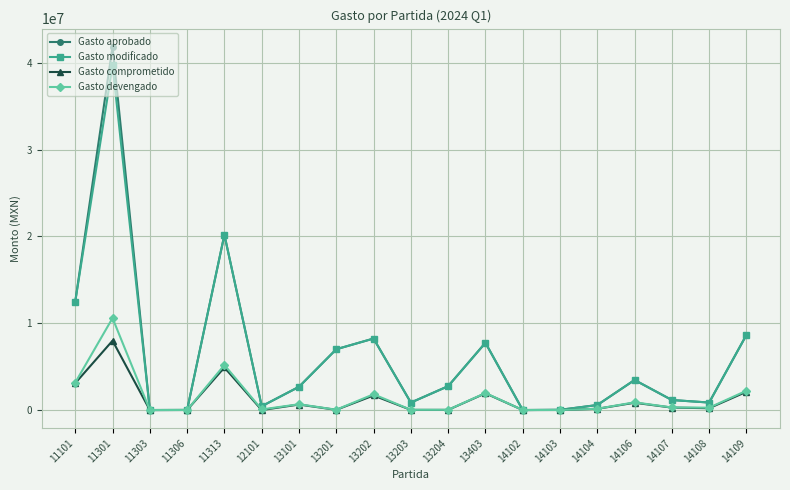

What is the value of the Gasto devengado point at the 14th from the left?

7202.2